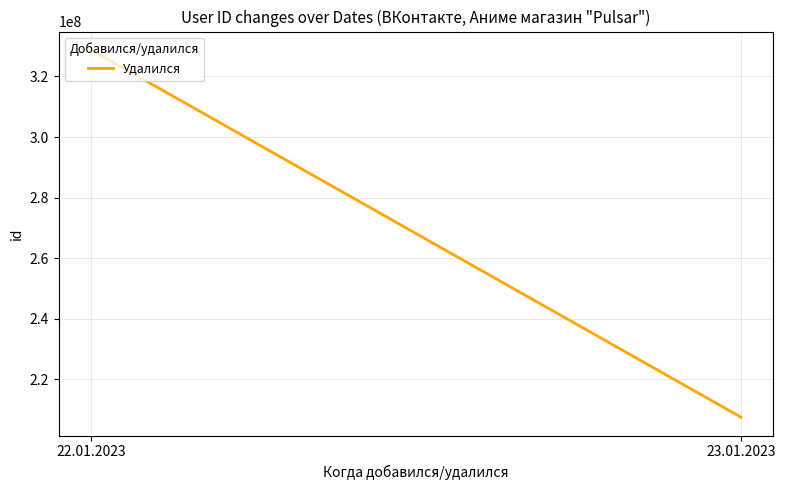

What is the minimum value shown in the chart?

207451391.0